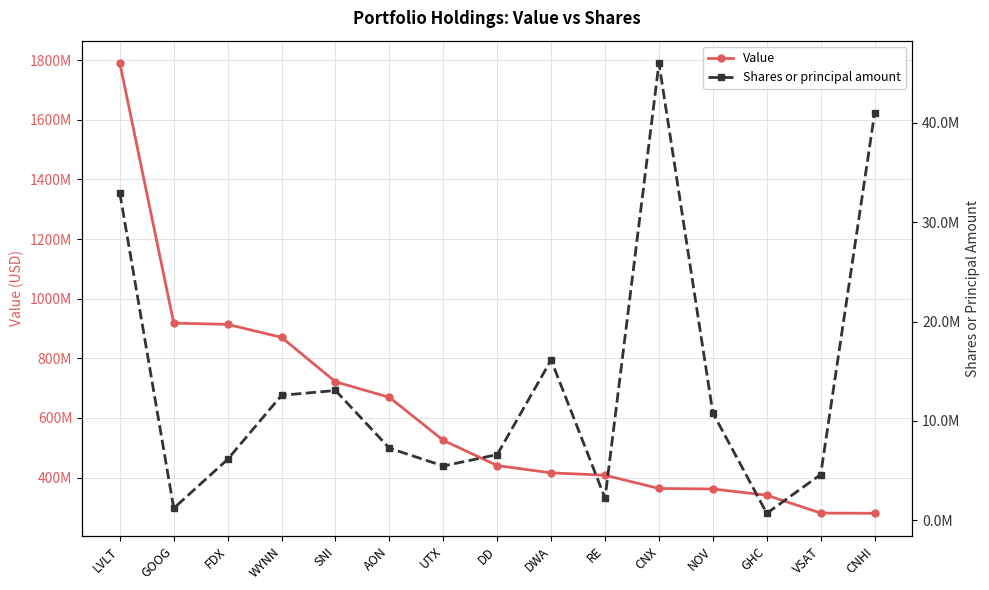

How many values in the Shares or principal amount series exceed 7258081?

7